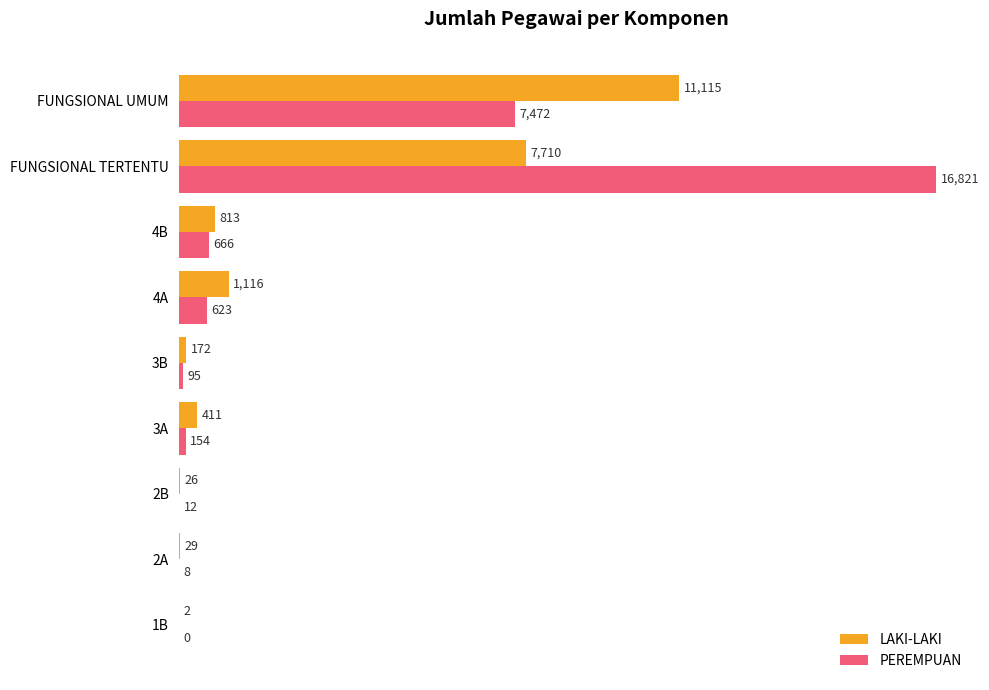

What is the greatest value displayed?

16821